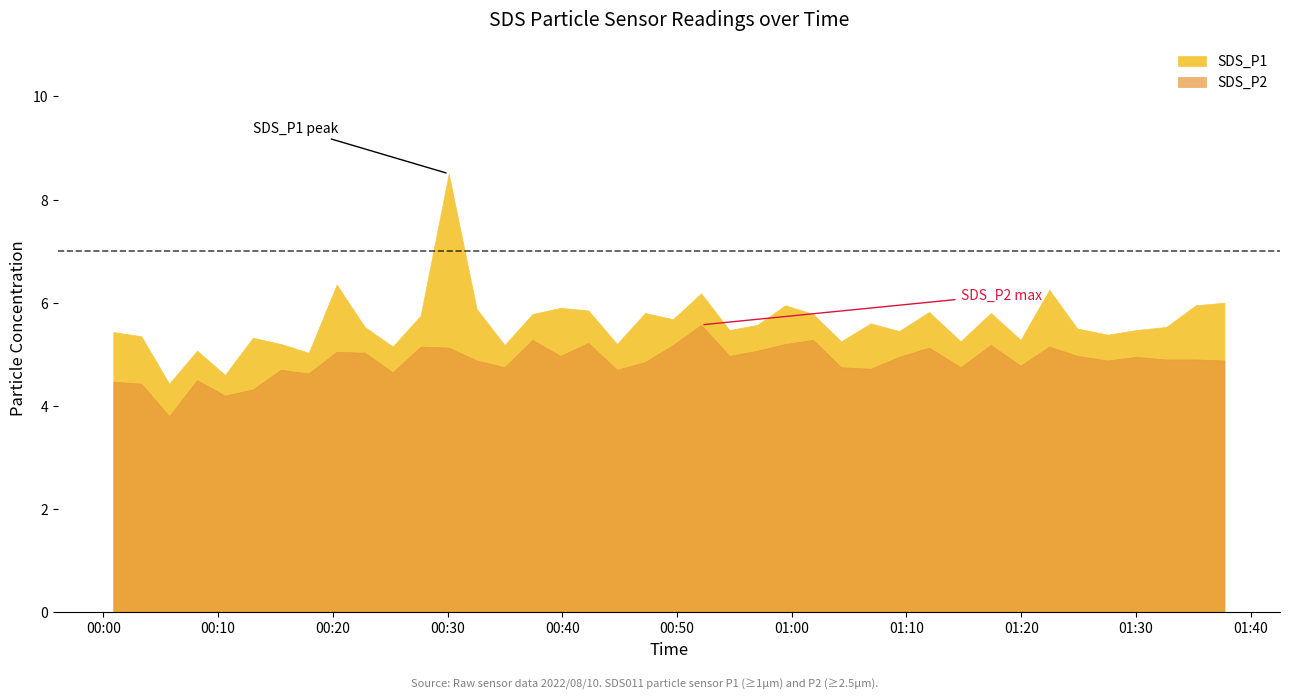

Between 2022/08/10 00:39:50 and 2022/08/10 01:09:22, which series saw the biggest shift?

SDS_P1